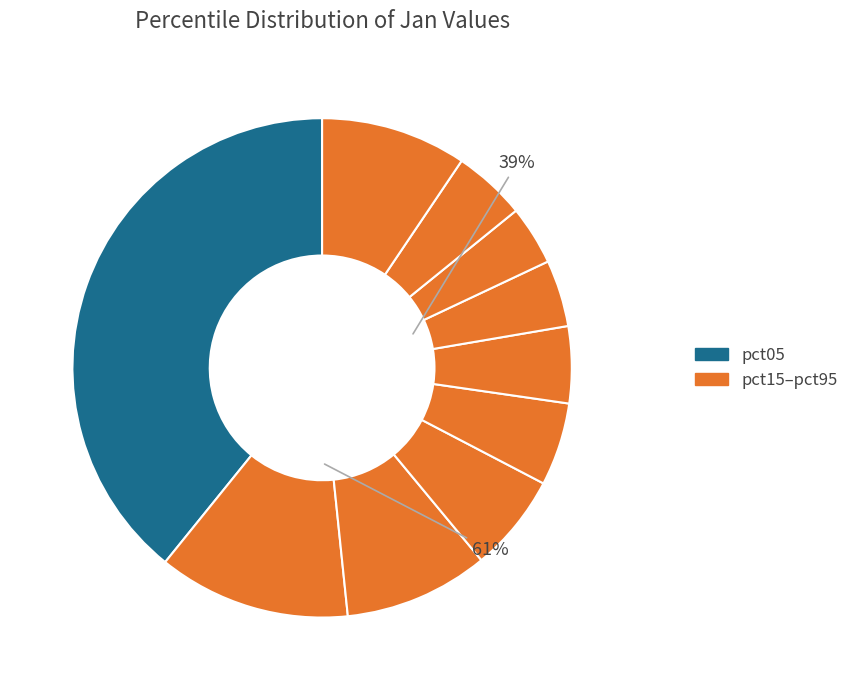

The pct65 slice represents 1% of the pie. True or false?

False